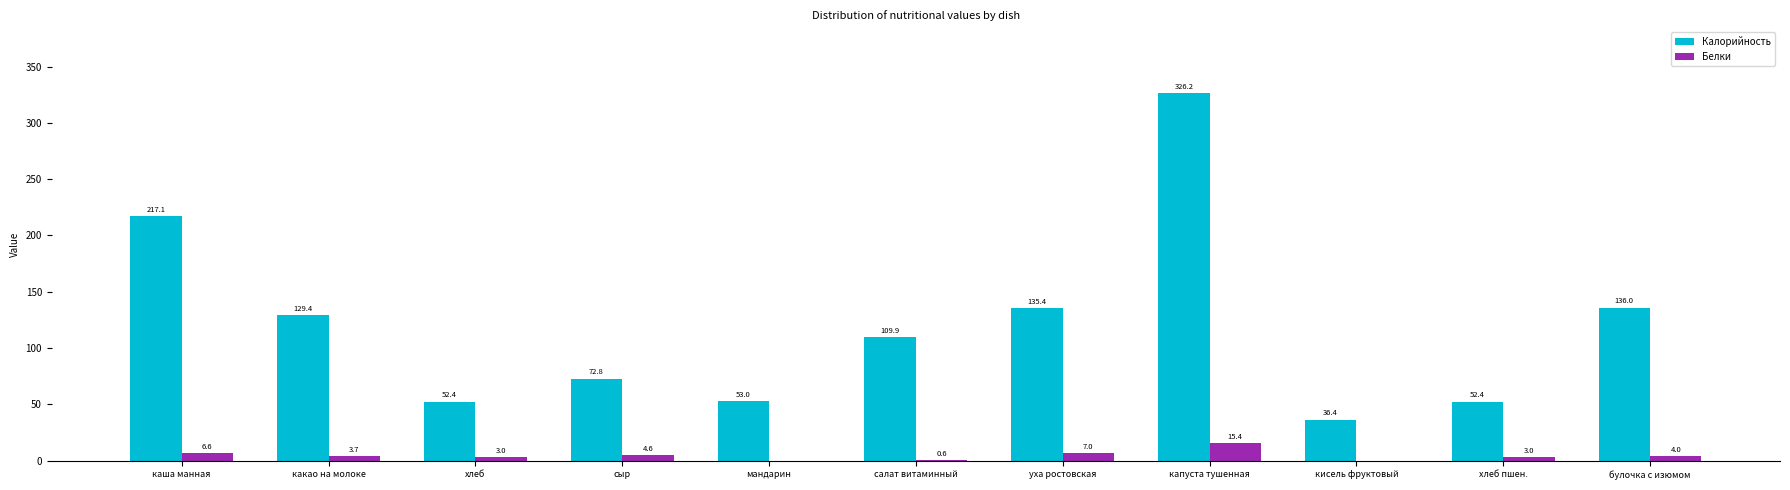

What are all the series names shown in the legend?

Калорийность, Белки